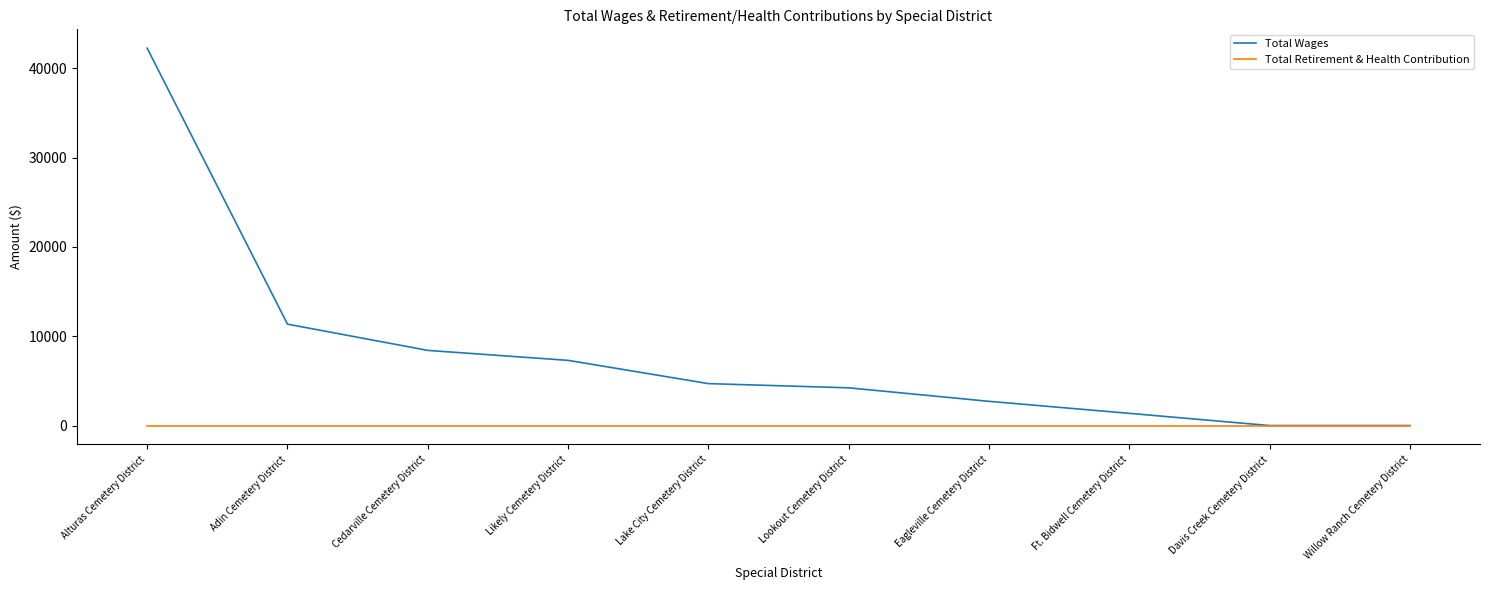

Which series has the largest total across all categories?

Total Wages